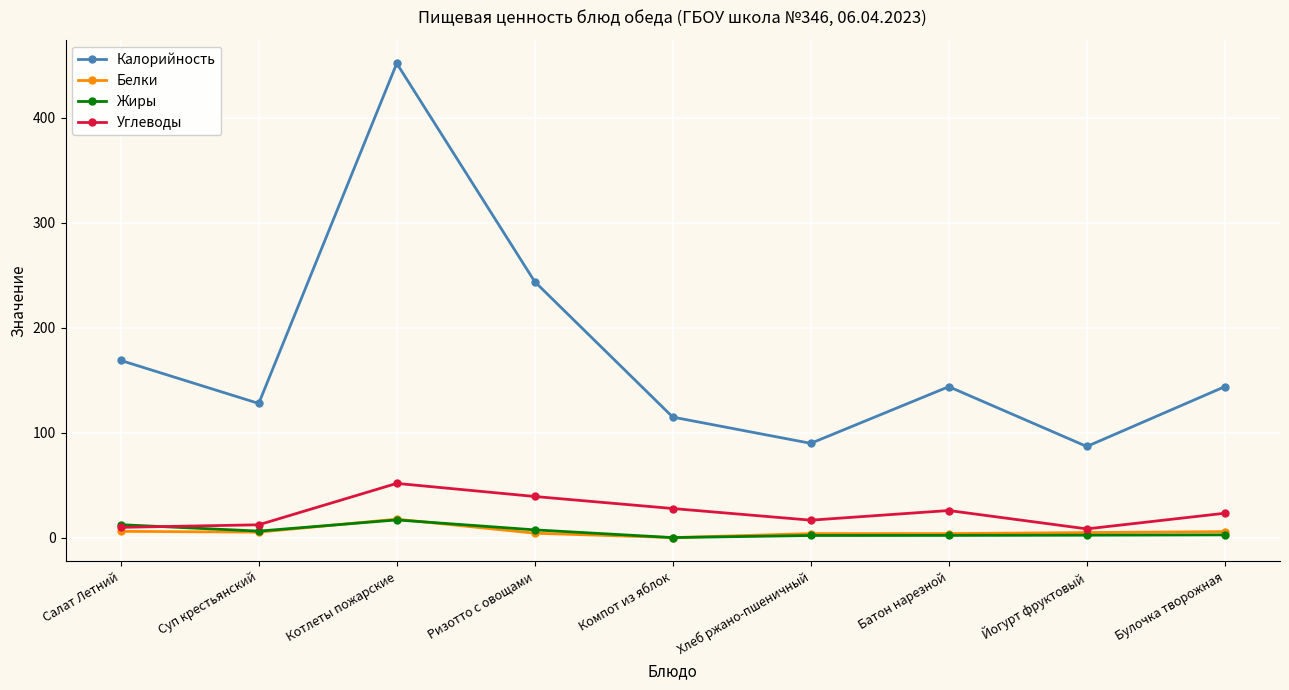

The value of Калорийность at Компот из яблок is 115.0. True or false?

True